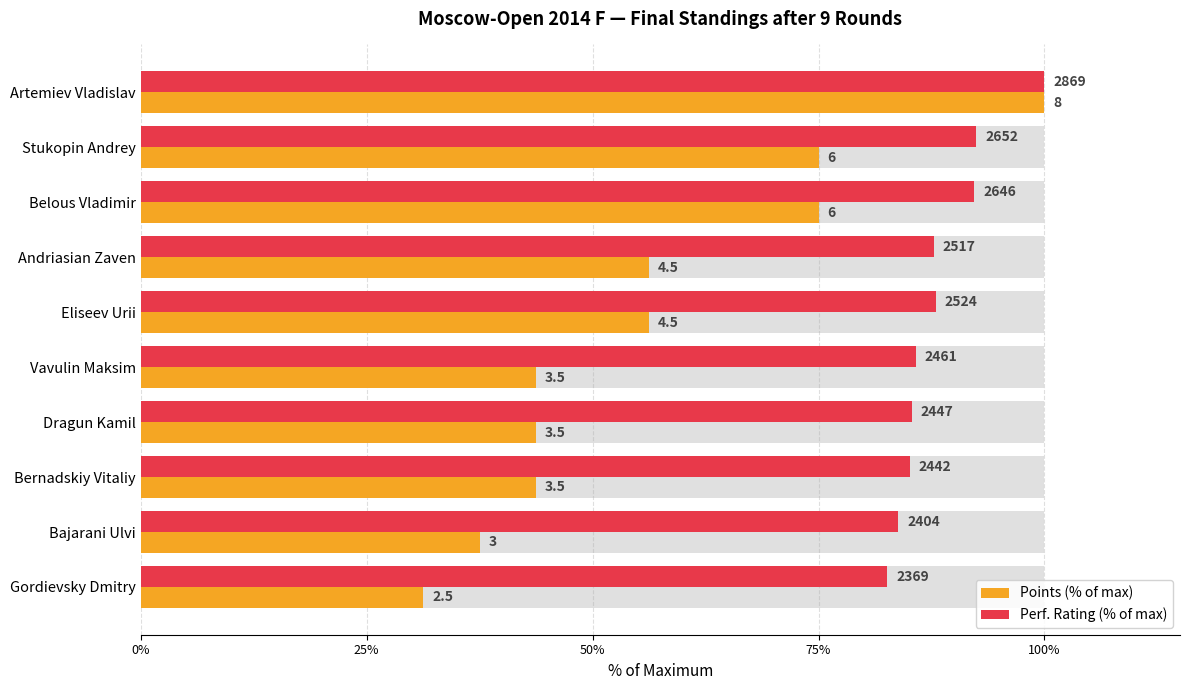

What are all the series names shown in the legend?

Points (% of max), Perf. Rating (% of max)